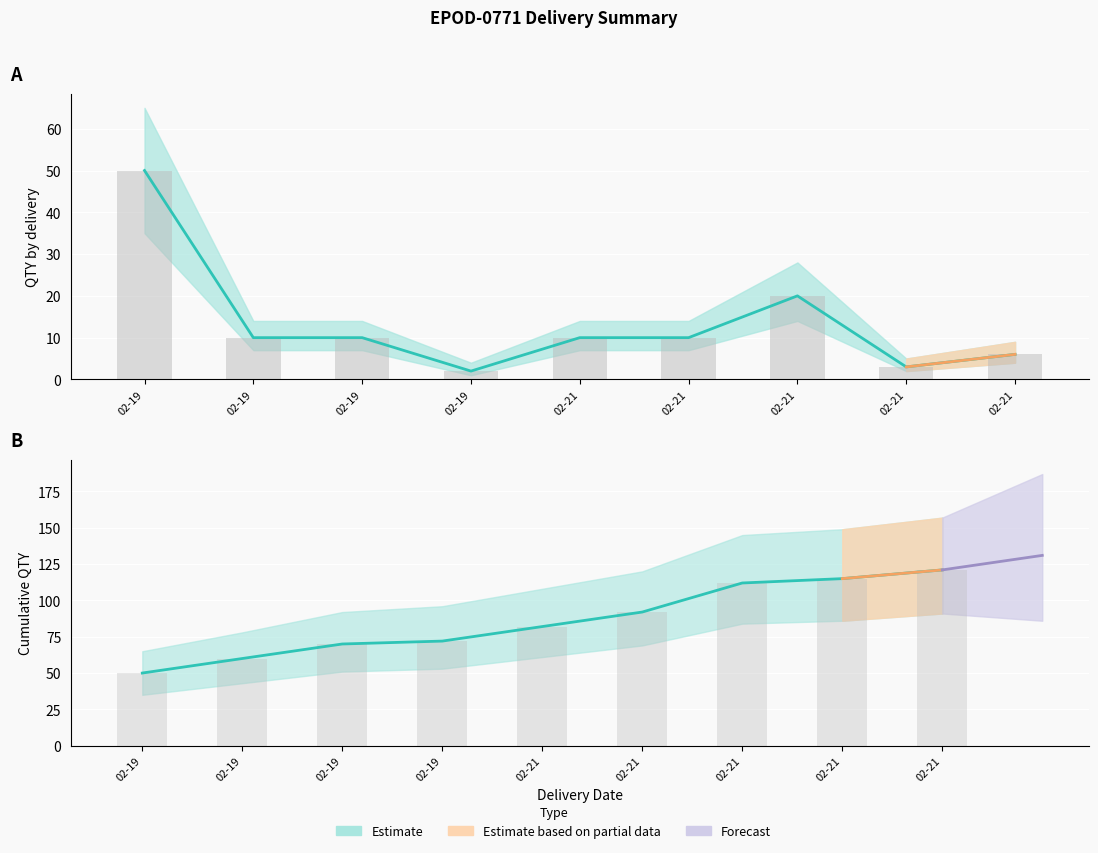

Is it true that QTY equals 2 at 02-21?

False